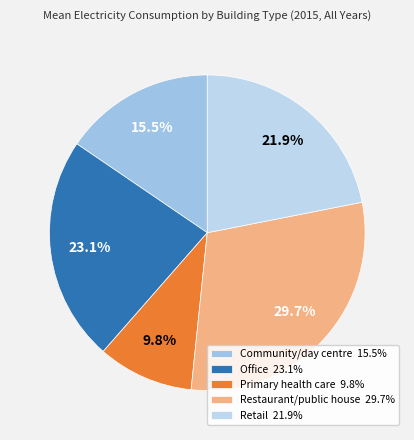

Is it true that Restaurant/public house is 38% of the pie?

False